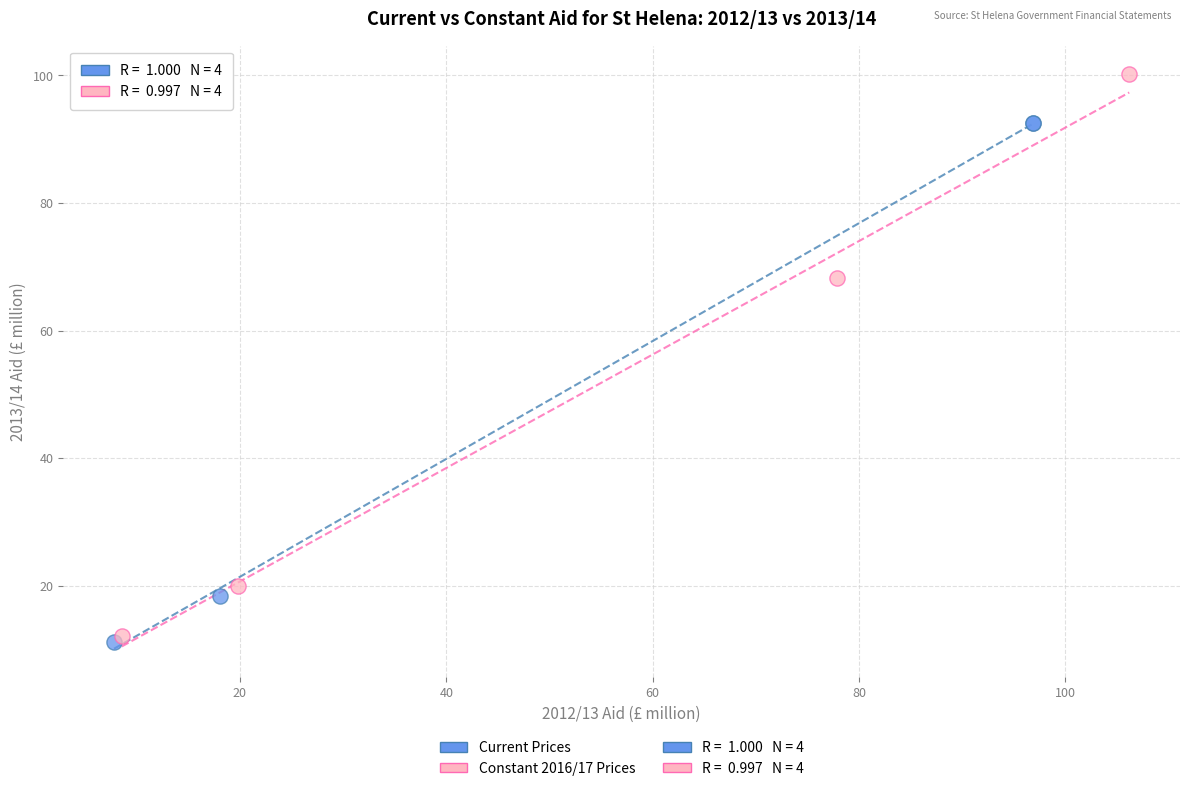

Which series contains the highest Y value?

Constant 2016/17 Prices